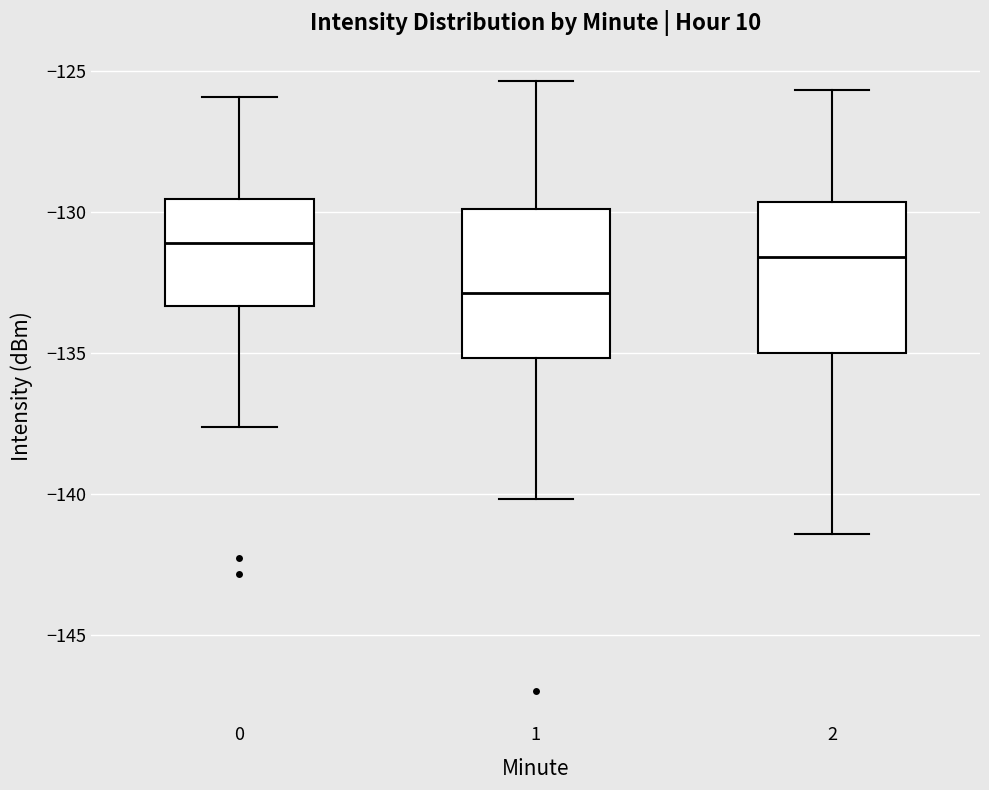

Reading left to right, read every box against the y-axis: the position of its median line, the range the box covers, and the ends of its whiskers. The values are not printed on the chart, so give them approximately, as read against the axis.

0: median -131.0, box -133.5 to -129.5, whiskers -137.5 to -126.0
1: median -133.0, box -135.0 to -130.0, whiskers -140.0 to -125.5
2: median -131.5, box -135.0 to -129.5, whiskers -141.5 to -125.5